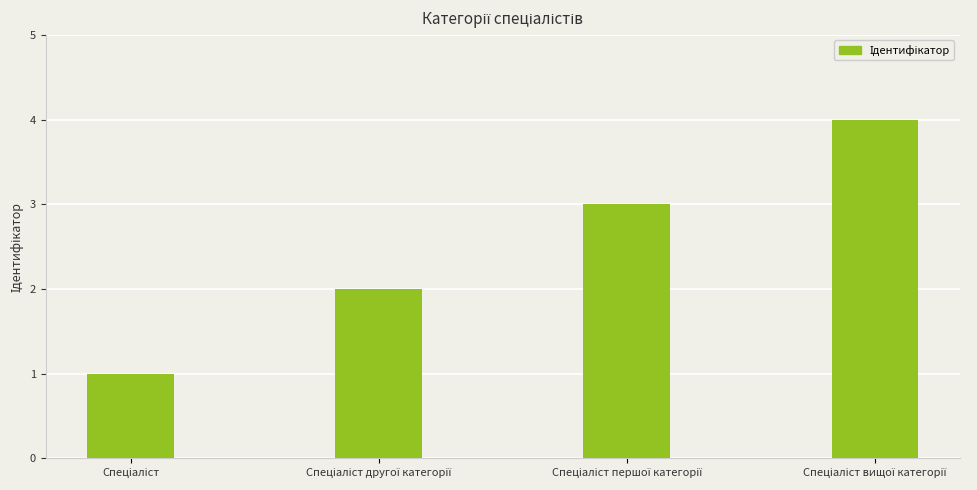

What is the maximum value shown in the chart?

4